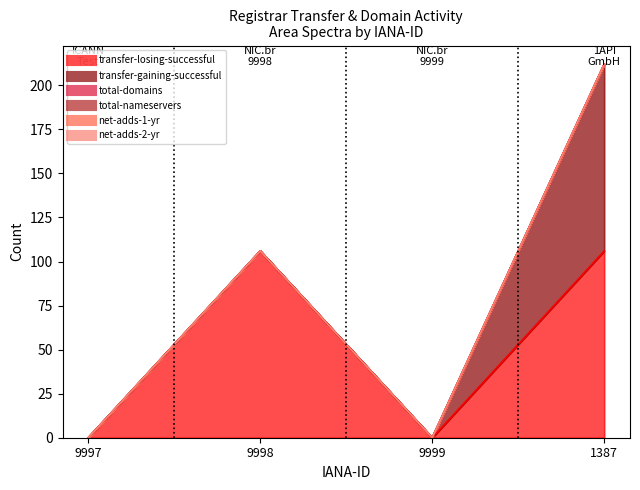

How many lines are shown in the chart?

6